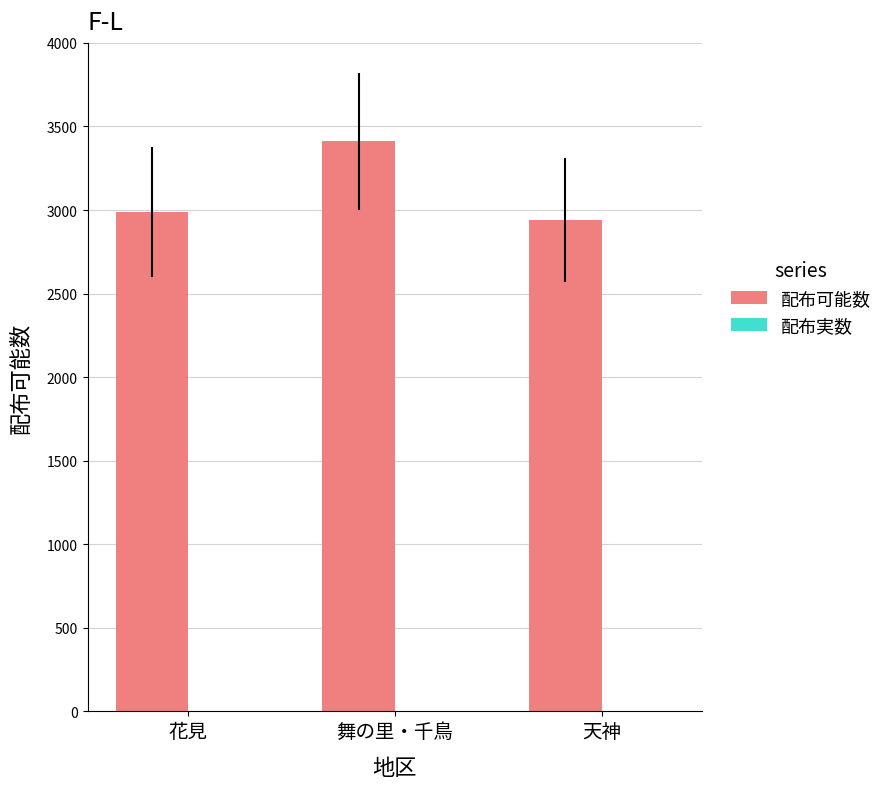

What is the label of the 1st bar from the right?

天神